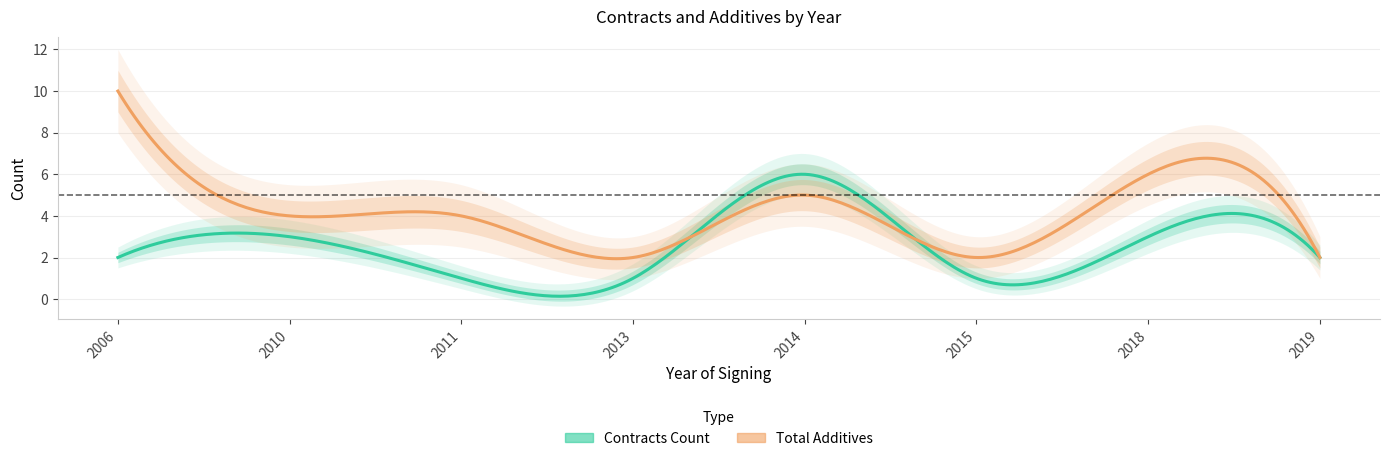

Rank the series by their maximum value, from highest to lowest.

Total Additives, Contracts Count